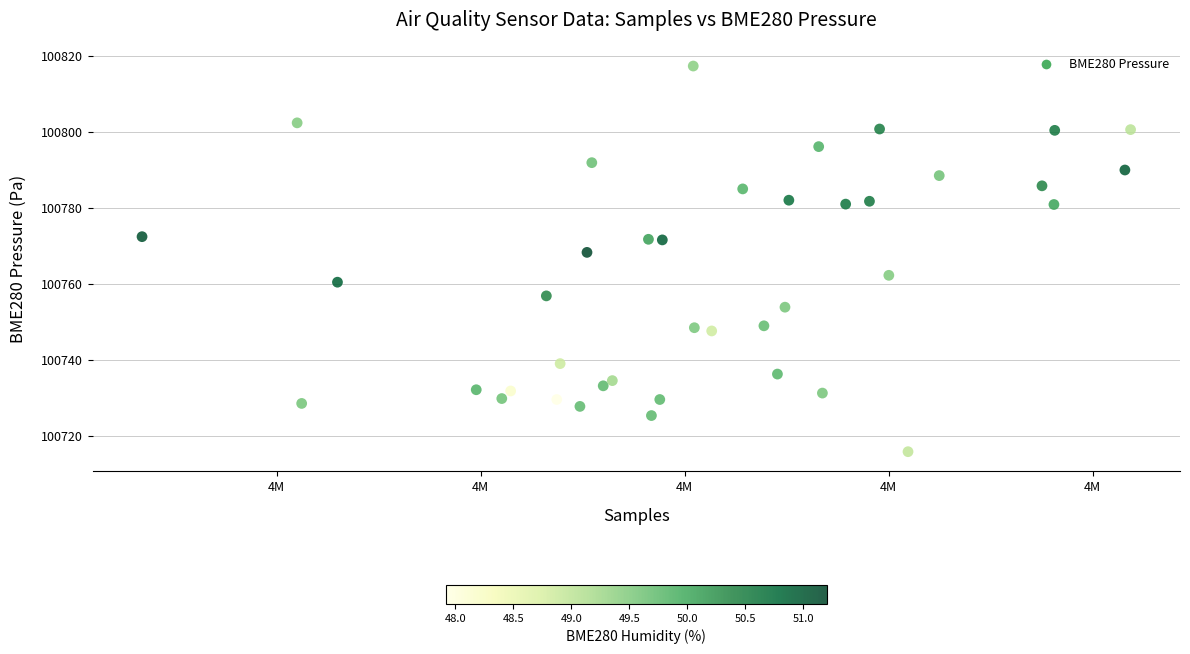

What is the range of X values (max minus min)?

24225.0